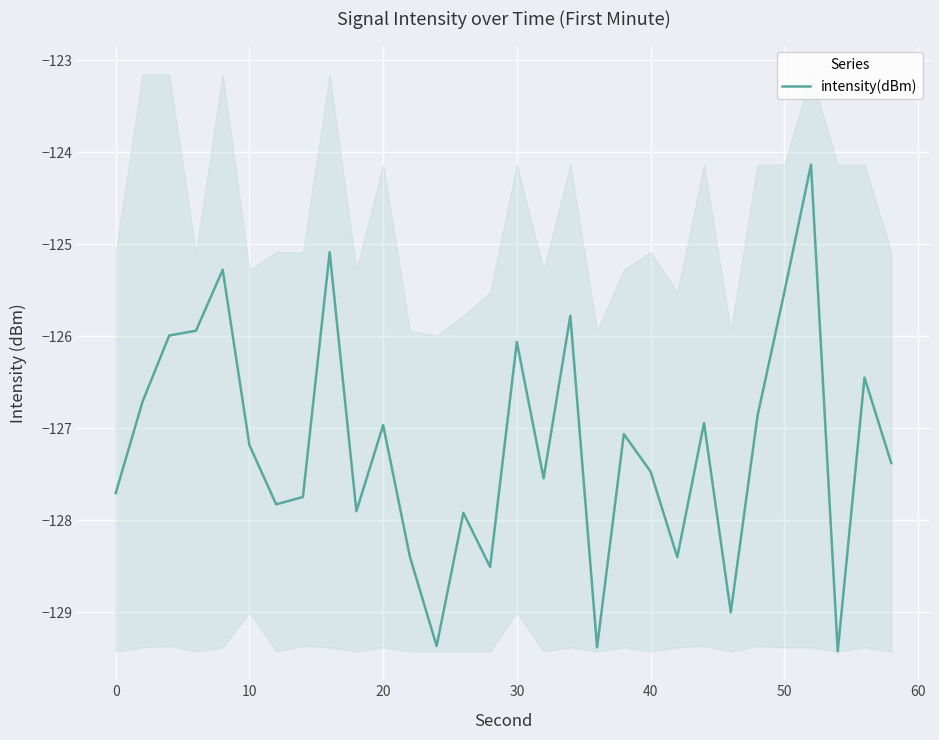

How many categories are shown in the chart?

30